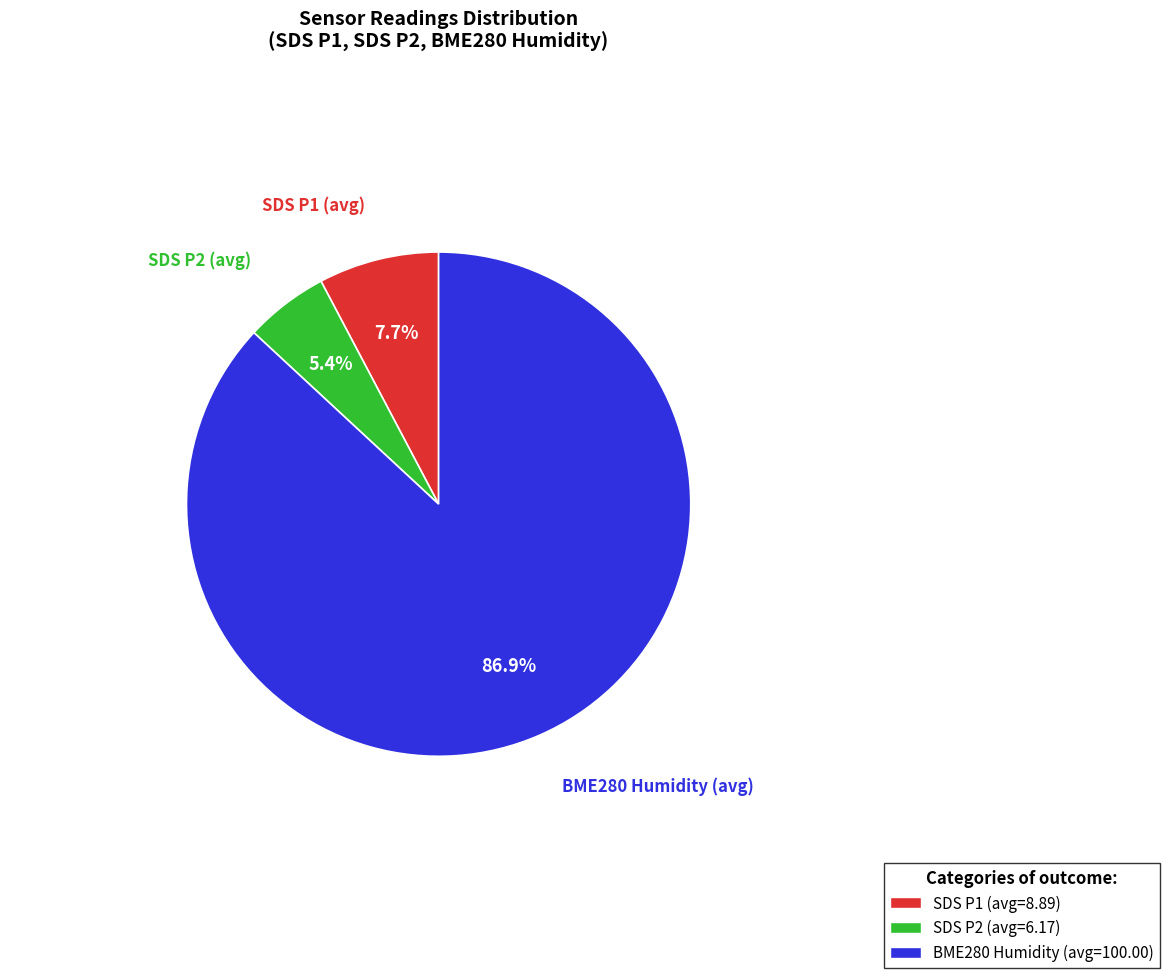

Between SDS P1 (avg) and BME280 Humidity (avg), which is larger?

BME280 Humidity (avg)